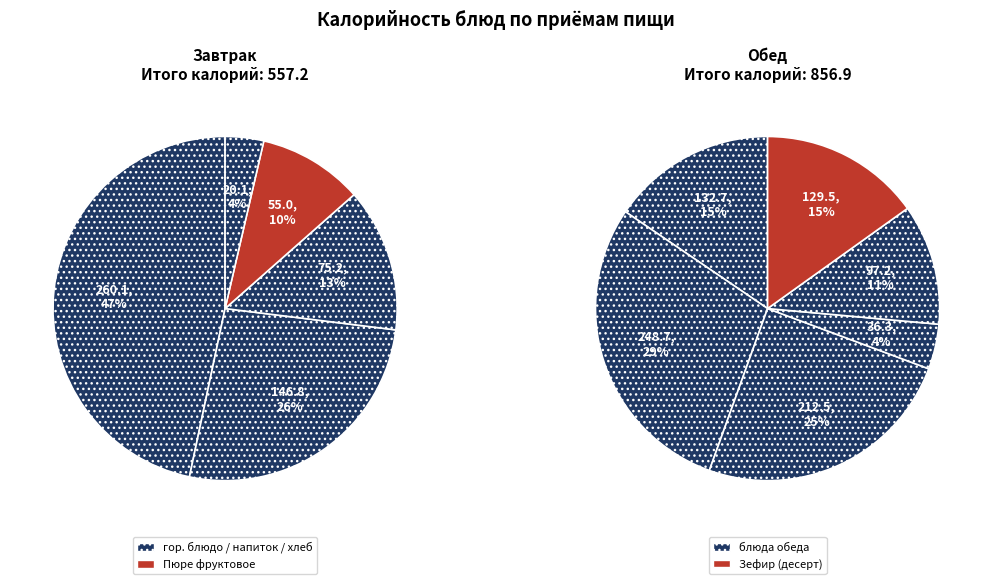

Which slice is the smallest?

Завтрак